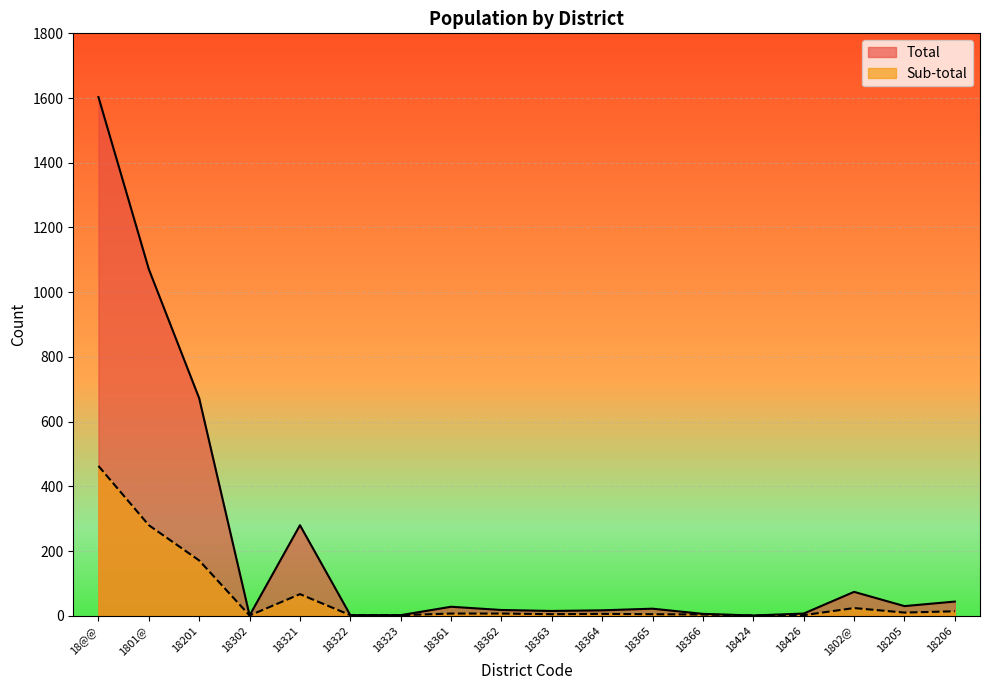

What position from the left is 18365?

12